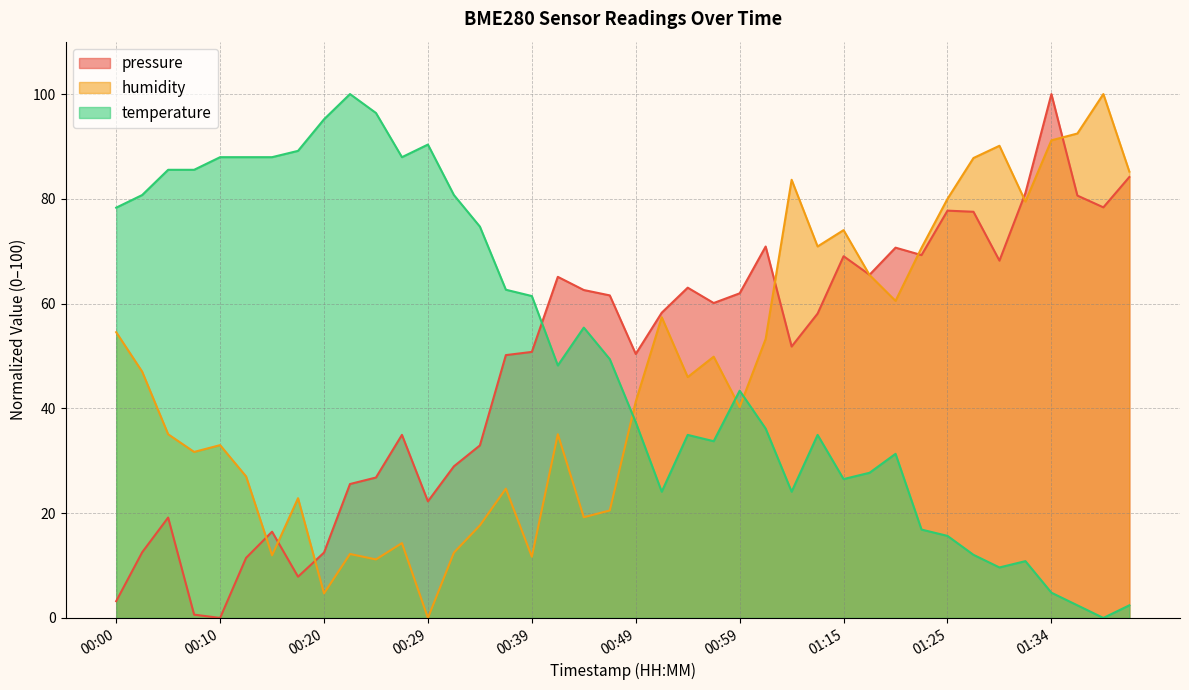

What is the value of the temperature point at the 5th from the left?

88.0